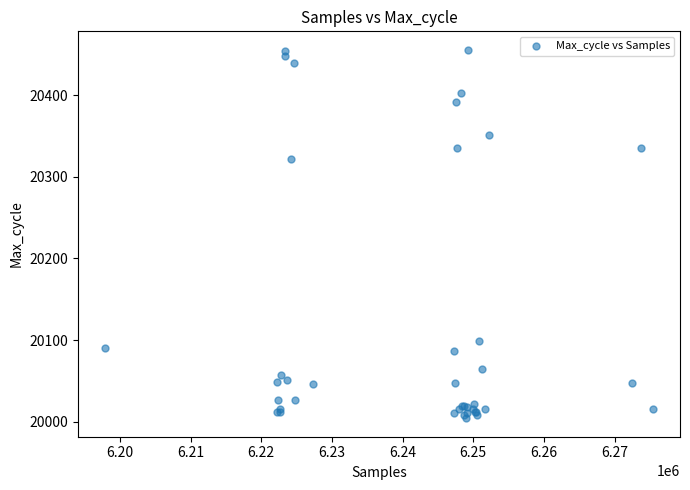

What Y value in the scatter plot is closest to 20230?

20322